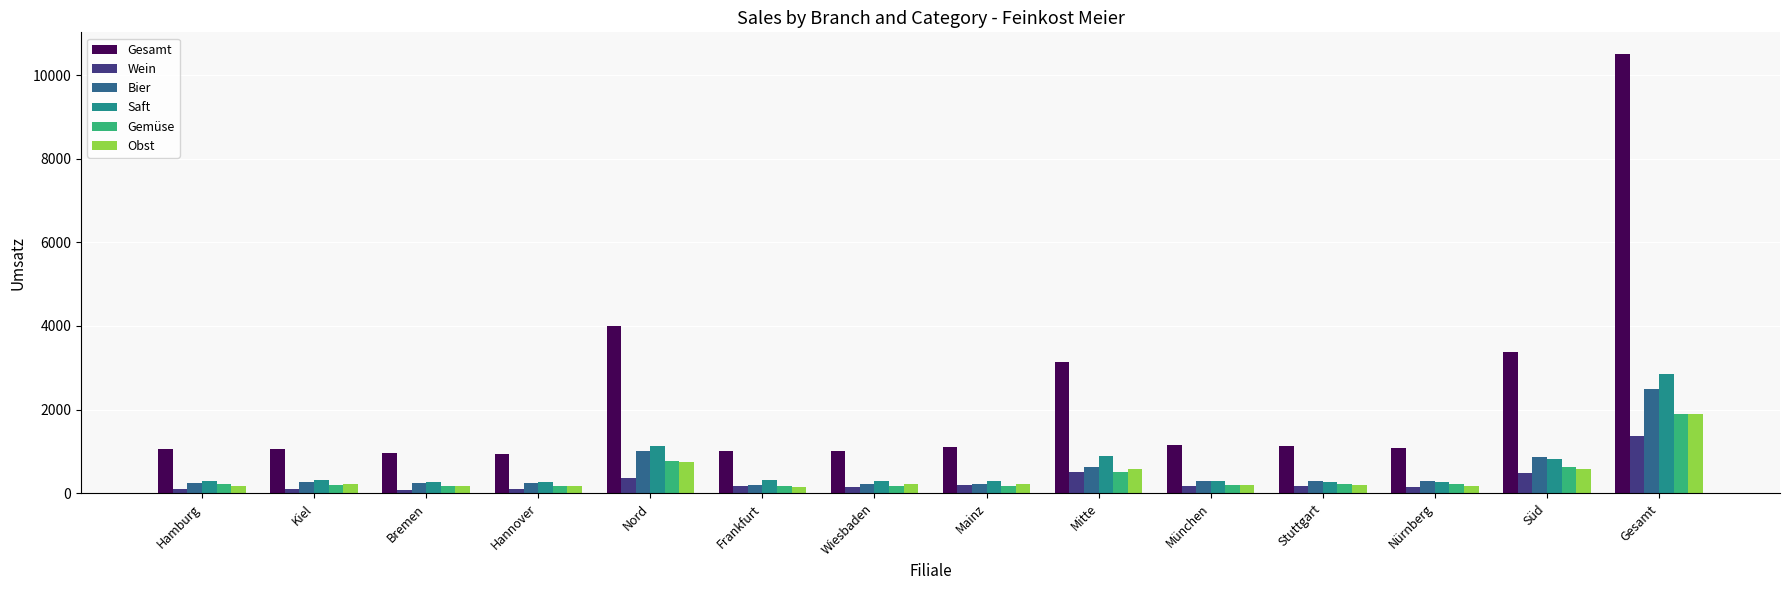

What is the total value across all series at Hamburg?

2100